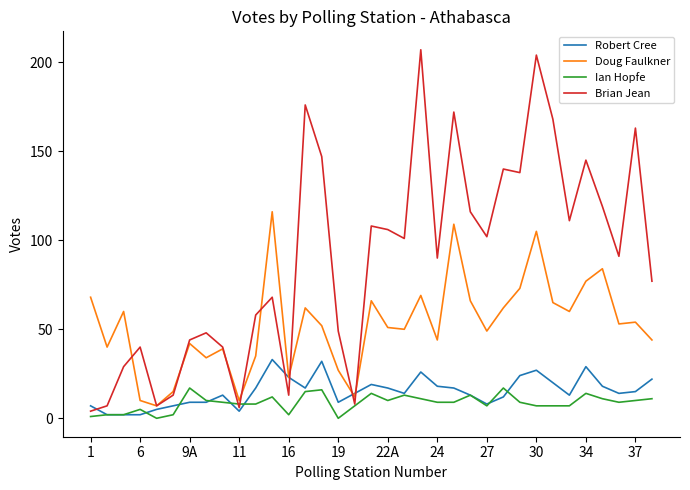

Which series has the largest total across all categories?

Brian Jean